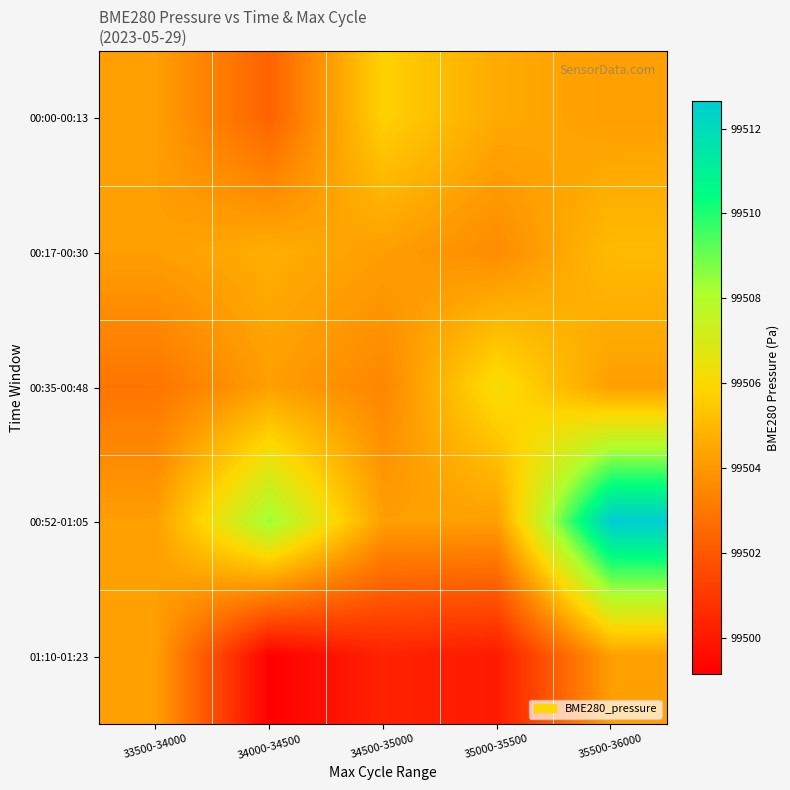

What is the minimum value shown in the chart?

99499.2